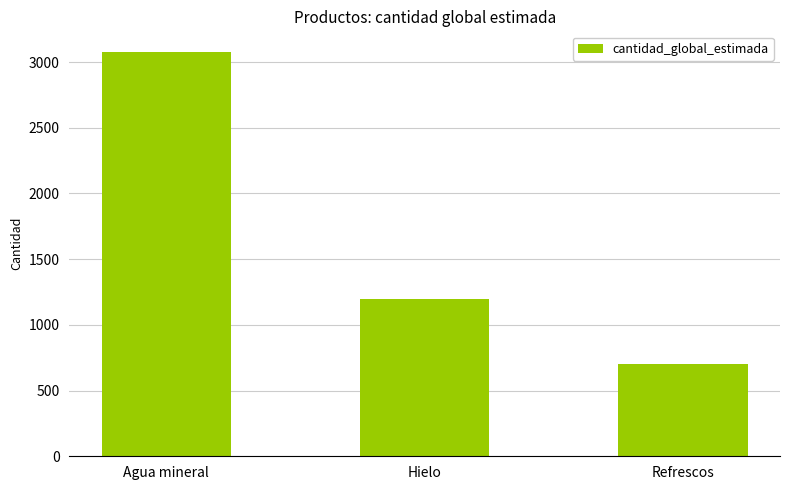

Reading right to left, extract all data points from this chart.

Refrescos=704	Hielo=1200	Agua mineral=3080